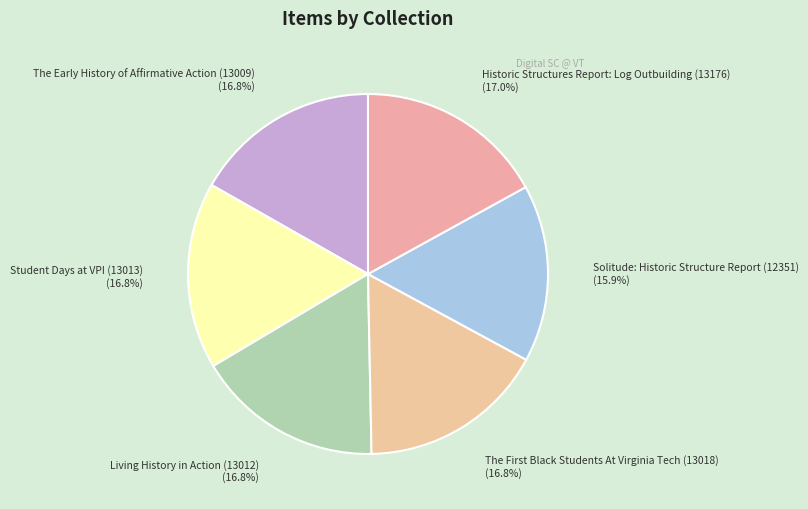

How many segments does this pie chart have?

6